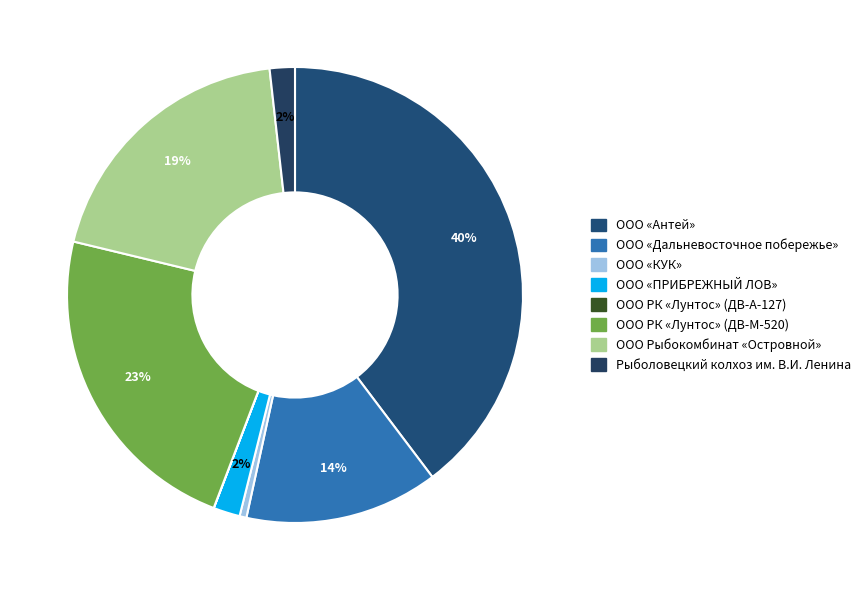

Between Рыболовецкий колхоз им. В.И. Ленина and ООО РК «Лунтос» (ДВ-А-127), which is larger?

Рыболовецкий колхоз им. В.И. Ленина